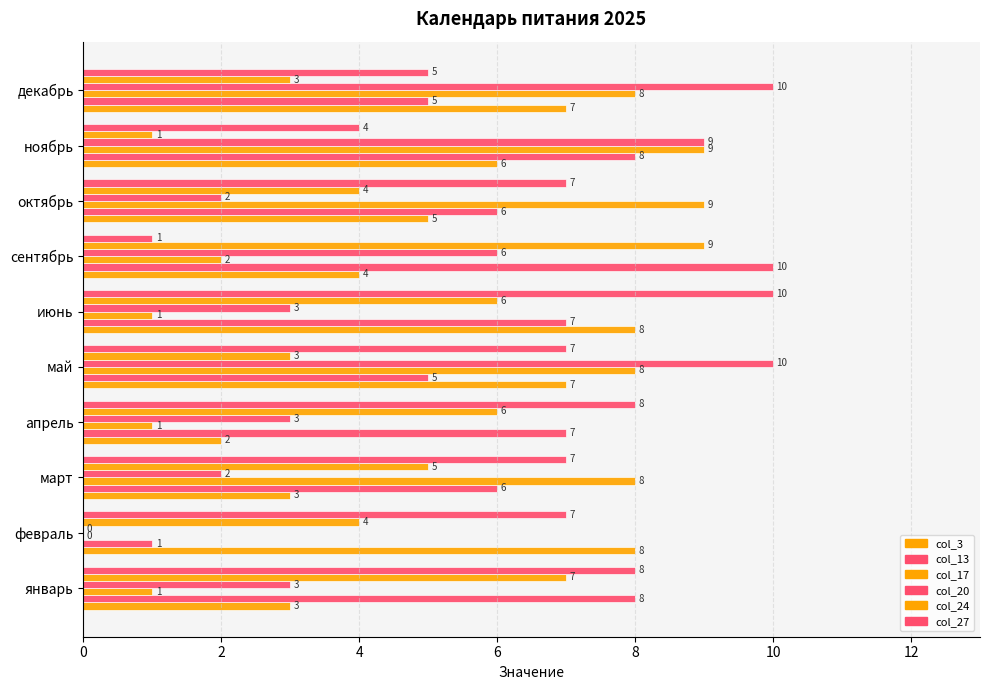

What is the maximum value shown in the chart?

10